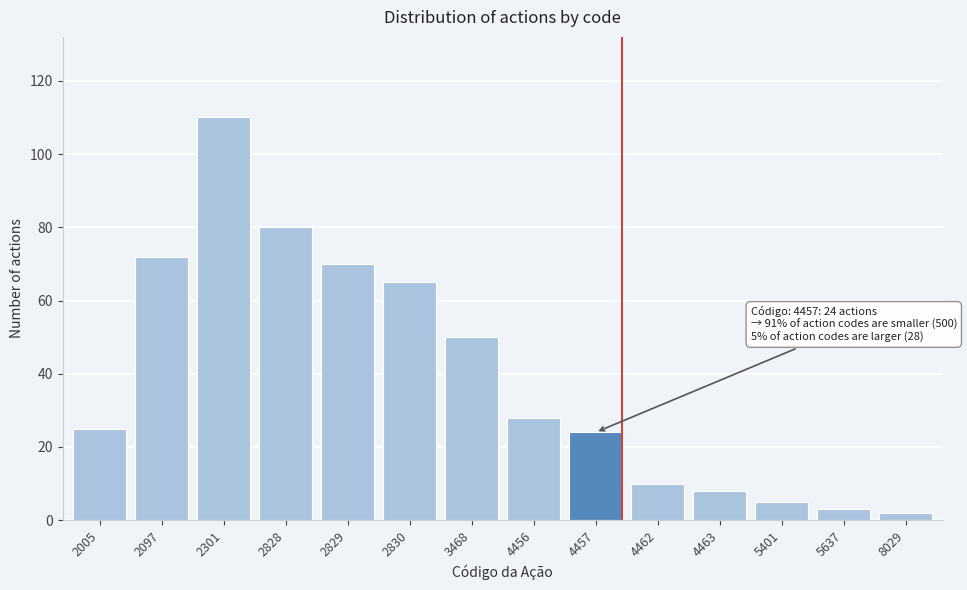

Reading left to right, list all the values displayed in this chart.

25	72	110	80	70	65	50	28	24	10	8	5	3	2